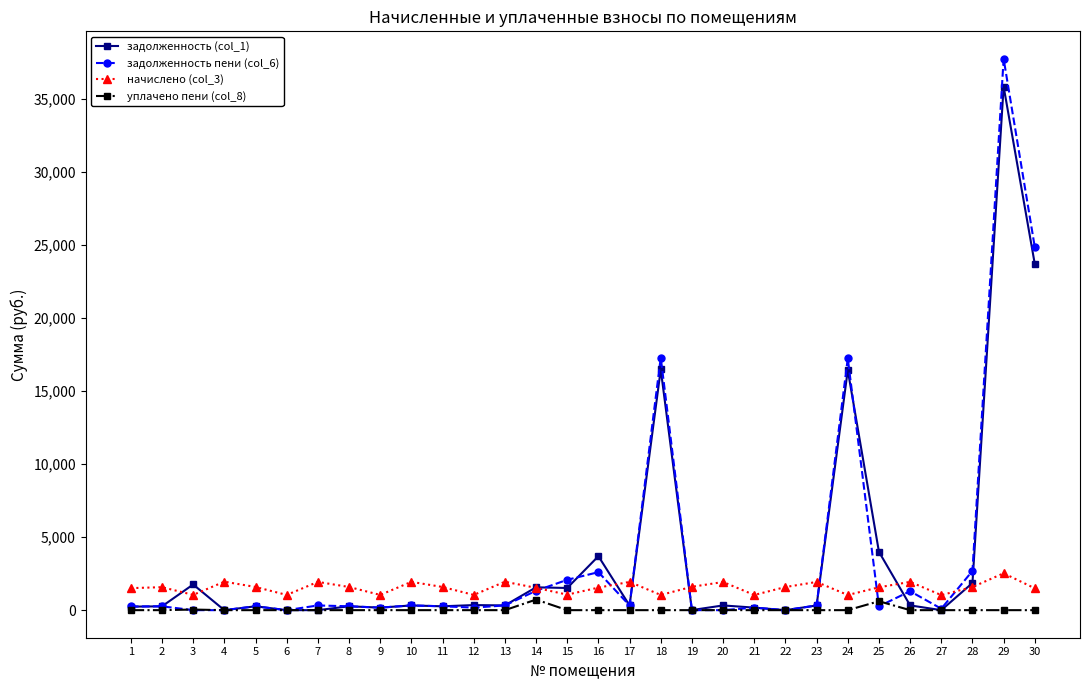

True or false: задолженность пени (col_6) has more than 2 interior local peaks.

True